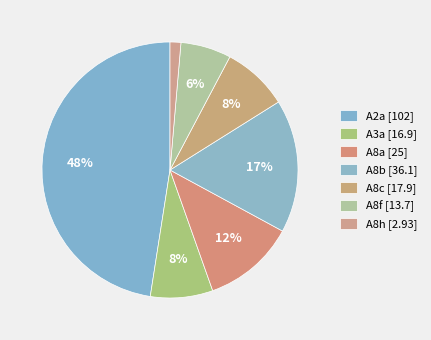

What is the change in value from A8a to A8b?

+11.1